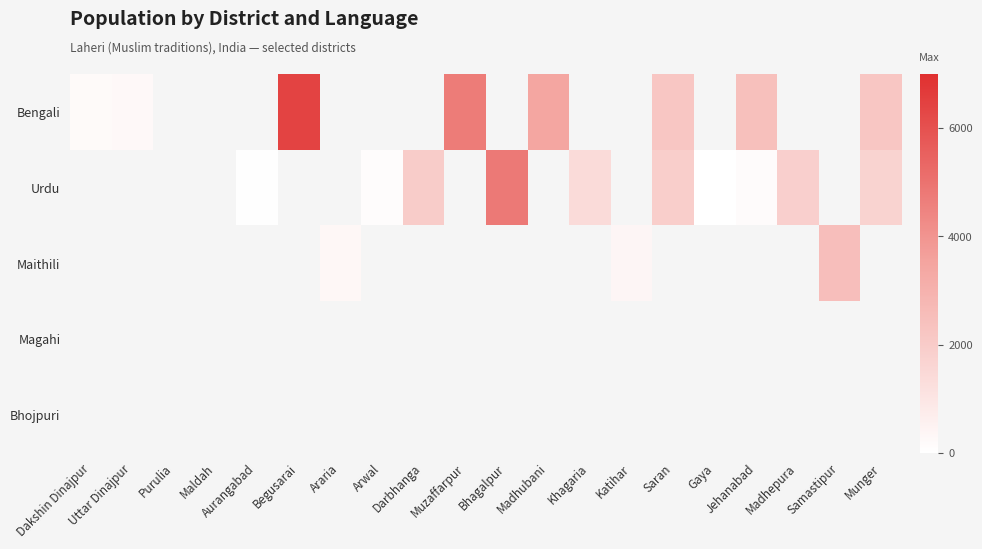

Rank the series by their maximum value, from highest to lowest.

Bengali, Urdu, Maithili, Magahi, Bhojpuri